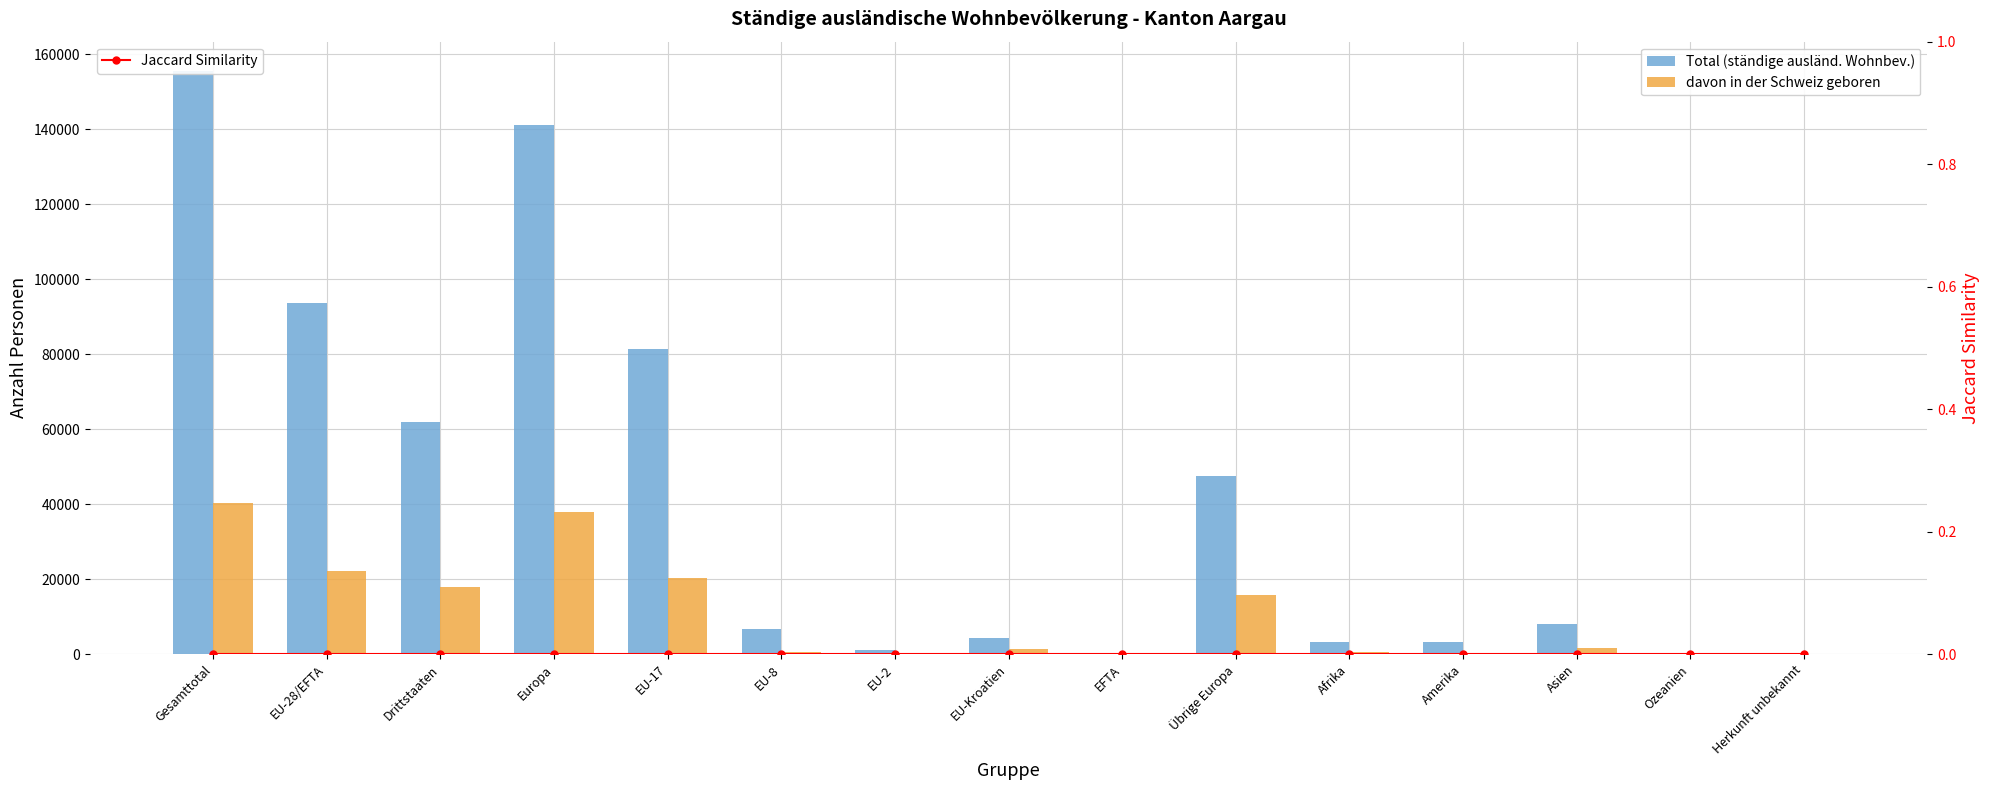

At which label does Total (ständige ausländ. Wohnbev.) first exceed 6825?

Gesamttotal